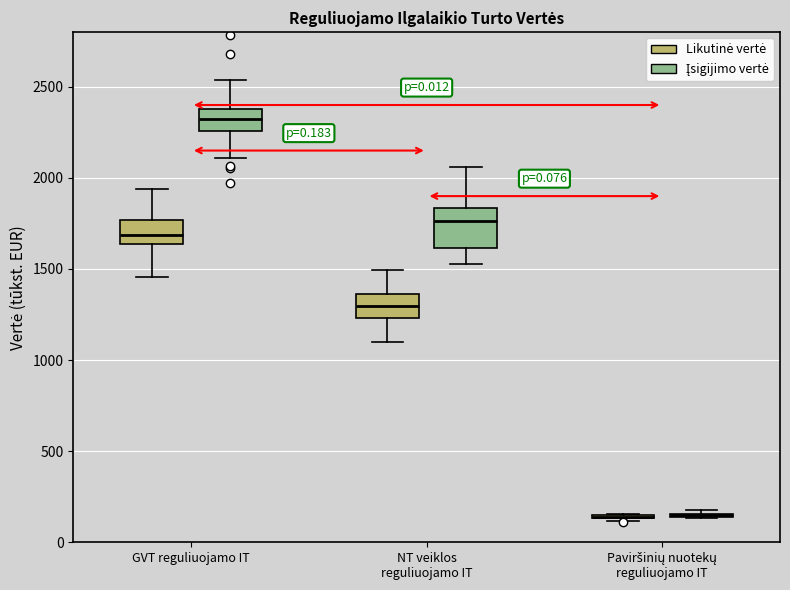

Reading left to right, read every box against the y-axis: the position of its median line, the range the box covers, and the ends of its whiskers. The values are not printed on the chart, so give them approximately, as read against the axis.

GVT reguliuojamo IT (Likutinė vertė): median 1700, box 1650 to 1750, whiskers 1450 to 1950
GVT reguliuojamo IT (Įsigijimo vertė): median 2300, box 2250 to 2400, whiskers 2100 to 2550
NT veiklos reguliuojamo IT (Likutinė vertė): median 1300, box 1250 to 1350, whiskers 1100 to 1500
NT veiklos reguliuojamo IT (Įsigijimo vertė): median 1750, box 1600 to 1850, whiskers 1550 to 2050
Paviršinių nuotekų reguliuojamo IT (Likutinė vertė): box collapsed to a line at 150, whiskers 100 to 150
Paviršinių nuotekų reguliuojamo IT (Įsigijimo vertė): box collapsed to a line at 150, whiskers 150 to 200